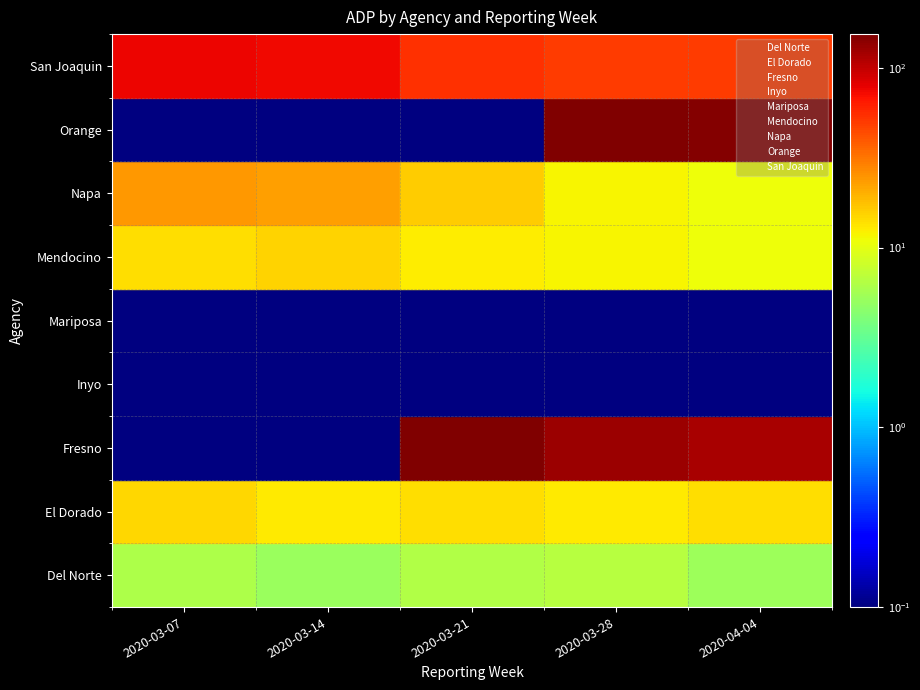

Which category has the lowest value in the El Dorado series?

2020-03-07